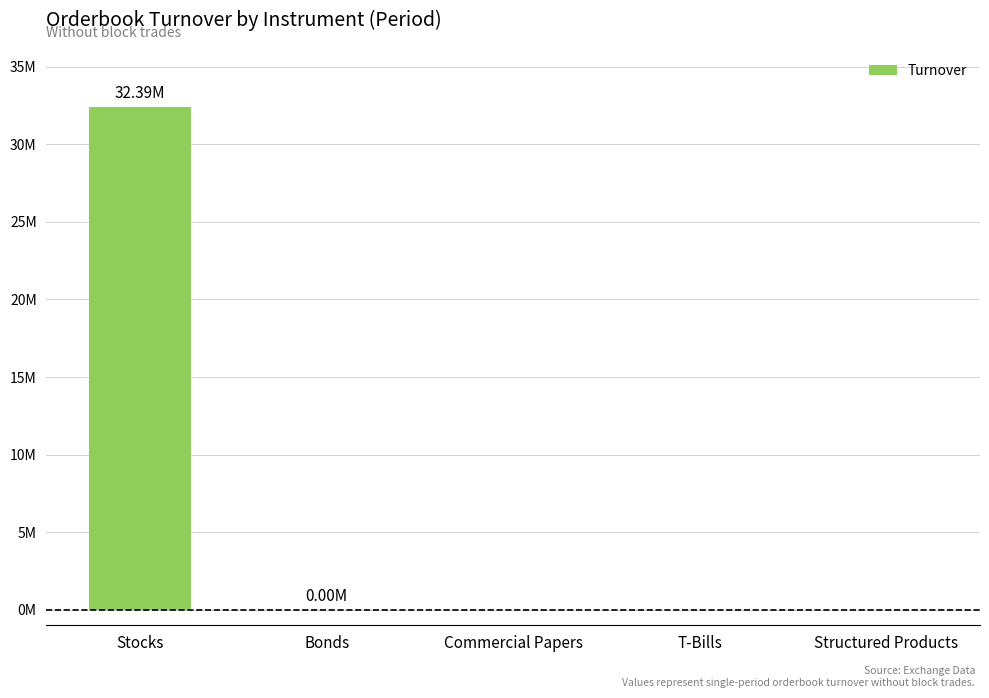

The chart shows a value of -19221474.9 at T-Bills. True or false?

False